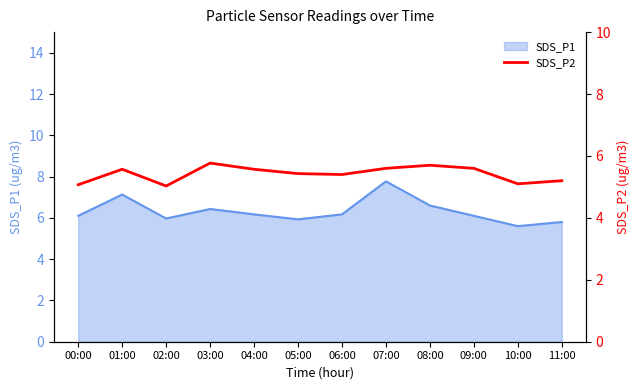

At which label does SDS_P1 reach its peak?

07:00